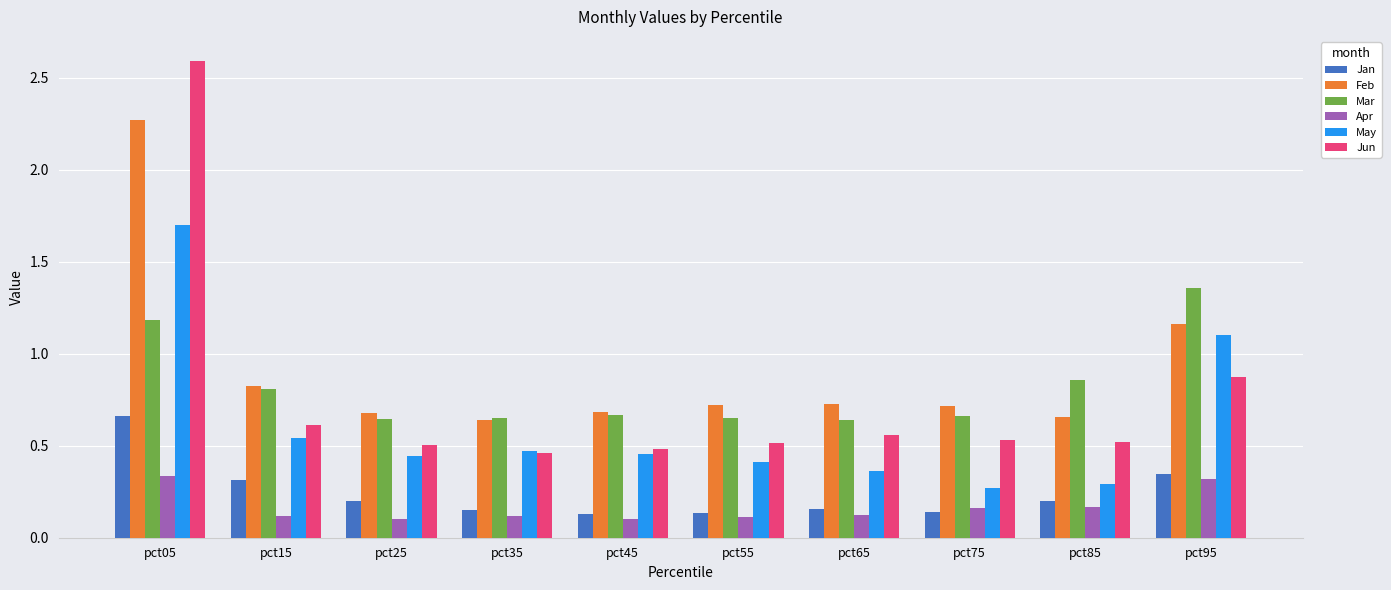

The Apr series shows 0.0 at pct35. True or false?

False